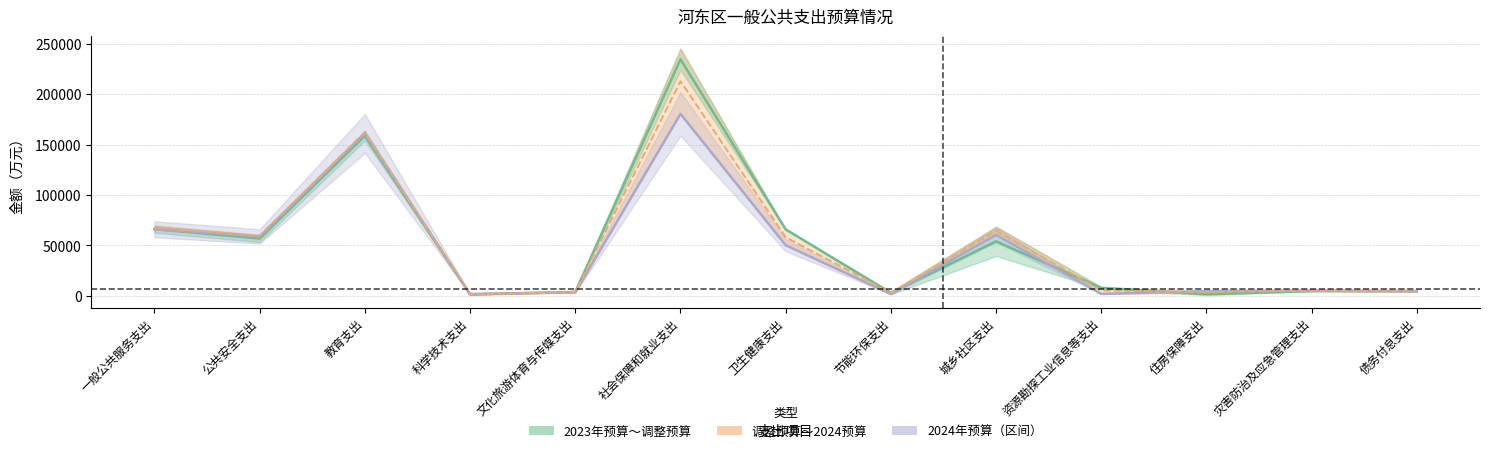

At how many categories does at least one series exceed 102488?

2